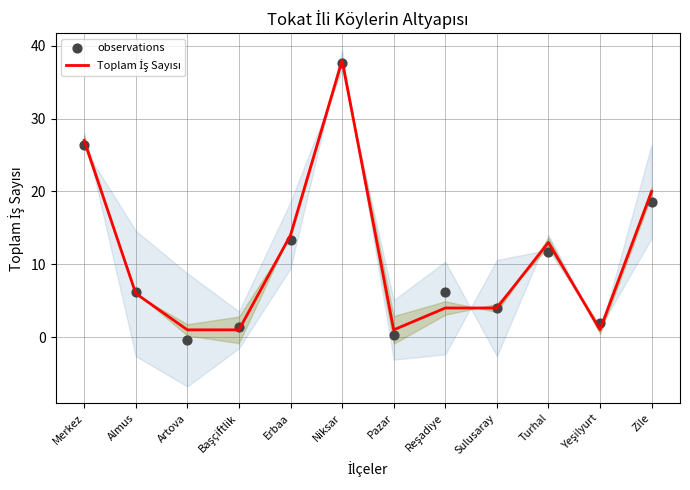

At how many categories does at least one series exceed 26?

2